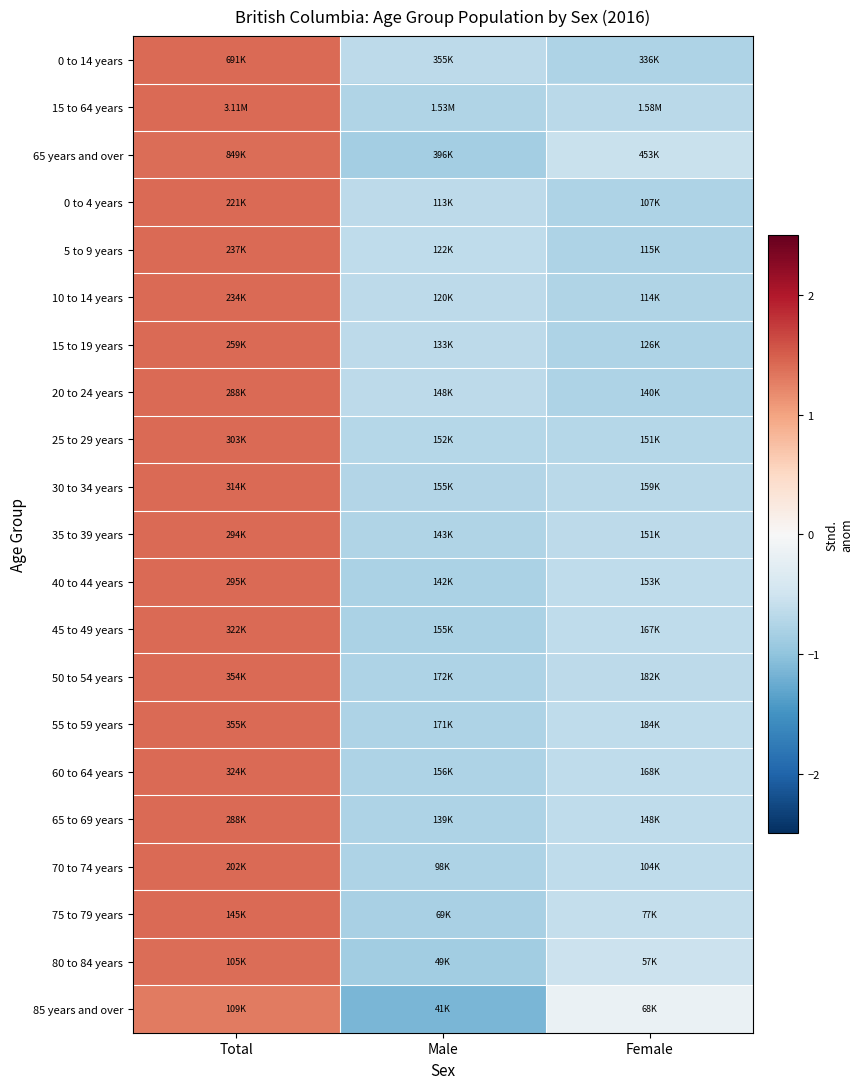

Reading left to right, what are all the values shown in this chart?

0 to 14 years: Total=1.4	Male=-0.6	Female=-0.8
15 to 64 years: Total=1.4	Male=-0.7	Female=-0.7
65 years and over: Total=1.4	Male=-0.8	Female=-0.6
0 to 4 years: Total=1.4	Male=-0.6	Female=-0.8
5 to 9 years: Total=1.4	Male=-0.6	Female=-0.8
10 to 14 years: Total=1.4	Male=-0.7	Female=-0.8
15 to 19 years: Total=1.4	Male=-0.6	Female=-0.8
20 to 24 years: Total=1.4	Male=-0.6	Female=-0.8
25 to 29 years: Total=1.4	Male=-0.7	Female=-0.7
30 to 34 years: Total=1.4	Male=-0.7	Female=-0.7
35 to 39 years: Total=1.4	Male=-0.8	Female=-0.7
40 to 44 years: Total=1.4	Male=-0.8	Female=-0.6
45 to 49 years: Total=1.4	Male=-0.8	Female=-0.6
50 to 54 years: Total=1.4	Male=-0.8	Female=-0.6
55 to 59 years: Total=1.4	Male=-0.8	Female=-0.6
60 to 64 years: Total=1.4	Male=-0.8	Female=-0.6
65 to 69 years: Total=1.4	Male=-0.8	Female=-0.6
70 to 74 years: Total=1.4	Male=-0.8	Female=-0.6
75 to 79 years: Total=1.4	Male=-0.8	Female=-0.6
80 to 84 years: Total=1.4	Male=-0.9	Female=-0.5
85 years and over: Total=1.3	Male=-1.1	Female=-0.2